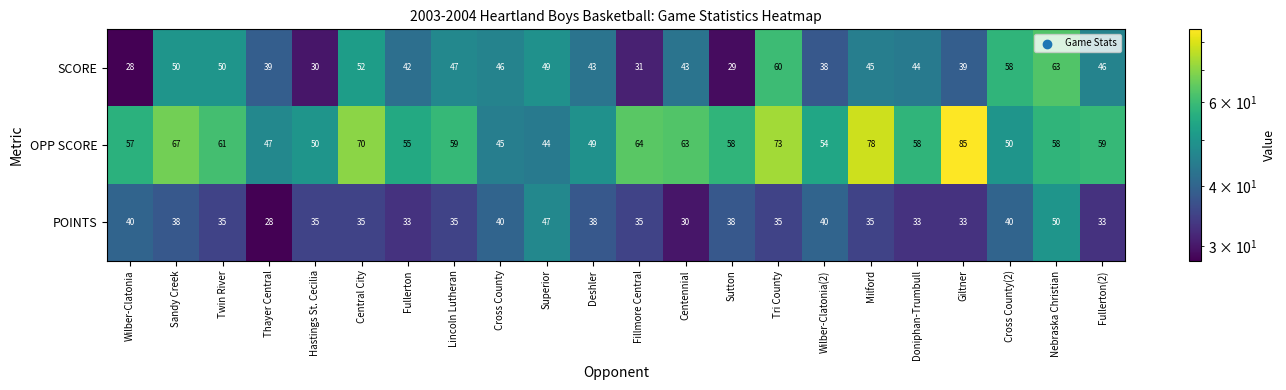

Where does the SCORE series first go above 45?

Sandy Creek